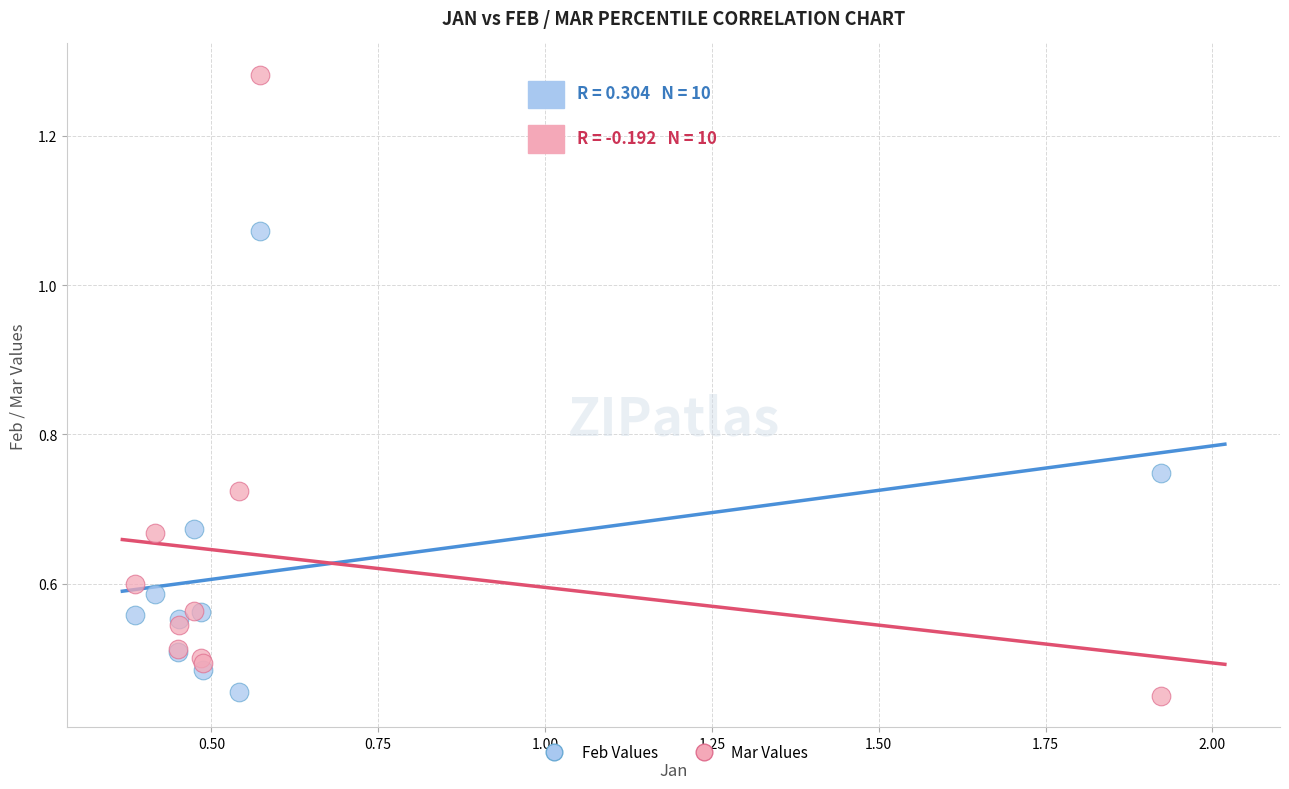

What is the X range (max minus min) for the scatter plot?

1.5